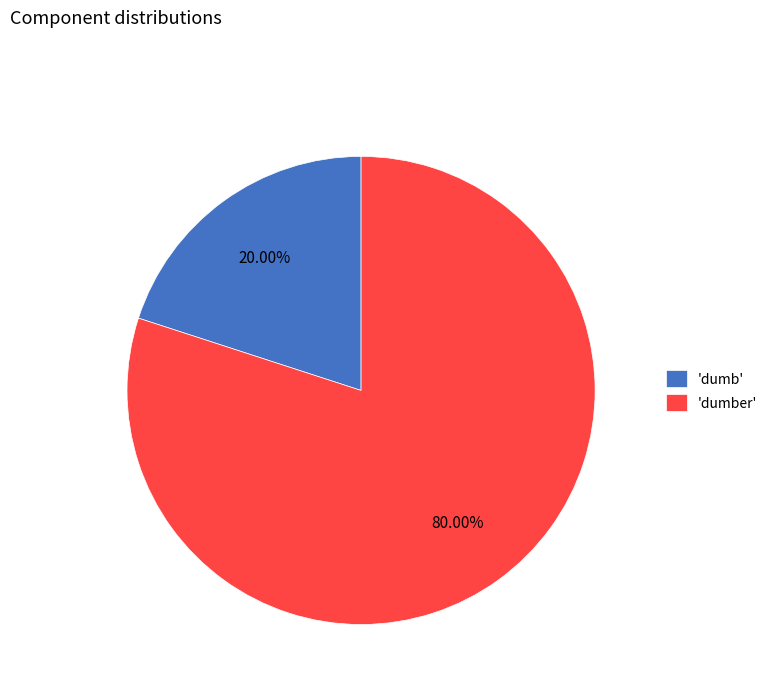

Is the sum of 'dumber' and 'dumb' greater than half?

Yes